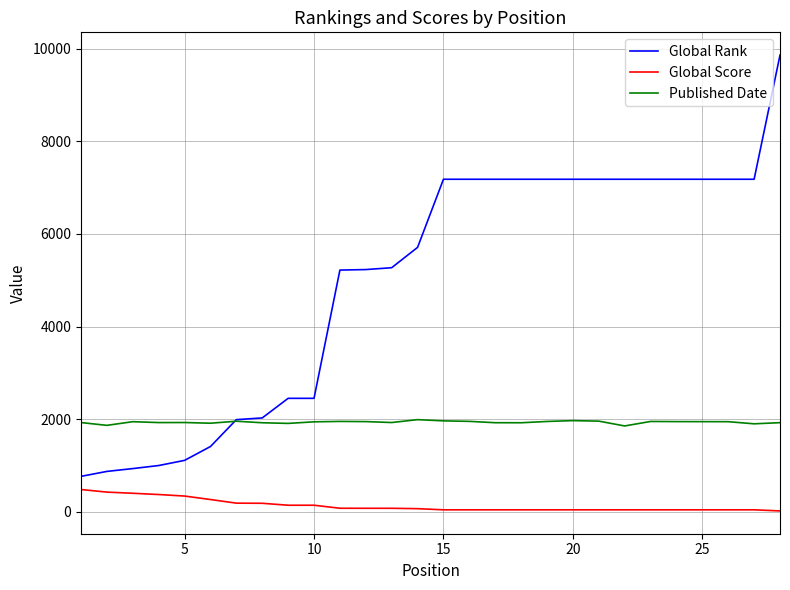

True or false: Global Rank and Global Score cross at least once.

False